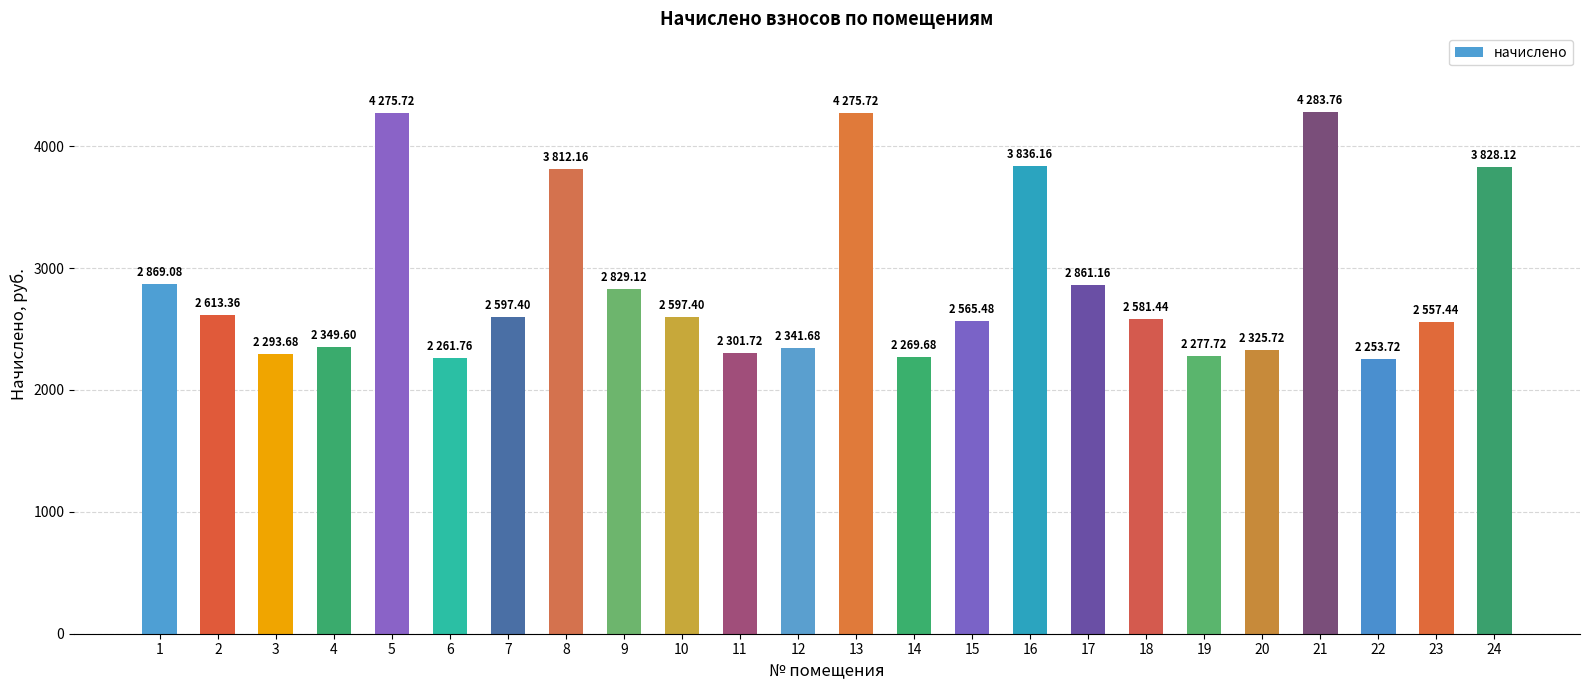

What is the ratio of the value at 16 to the value at 10?

1.5